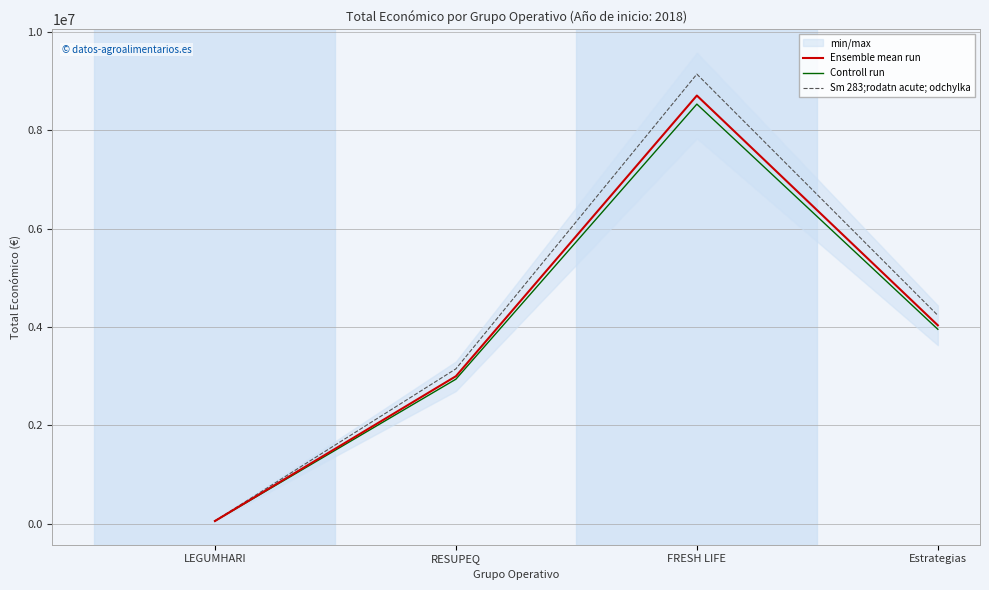

What is the sum of the Ensemble mean run values at RESUPEQ and LEGUMHARI?

3056512.0